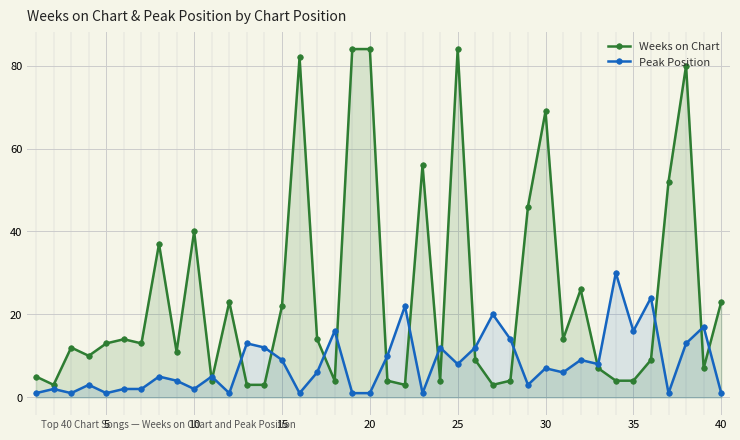

What is the sum of all Weeks on Chart values?

989